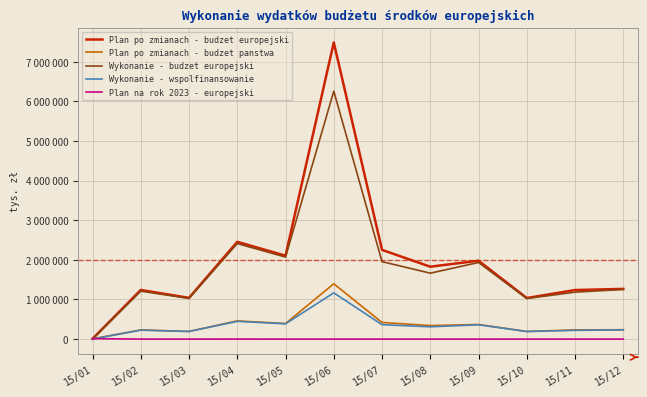

Reading right to left, list all the values displayed in this chart.

Plan po zmianach - budzet europejski: 1267587.0	1239081.0	1037143.0	1979192.0	1828133.0	2252877.0	7490437.0	2105937.0	2455904.0	1041108.0	1240536.0	7316.0
Plan po zmianach - budzet panstwa: 236732.0	231413.0	193748.0	369411.0	341284.0	420353.0	1397425.0	393100.0	459853.0	194487.0	231684.0	7246.0
Wykonanie - budzet europejski: 1253018.9	1185133.3	1024686.3	1934411.7	1664587.1	1955821.2	6260844.9	2070955.4	2412425.8	1027268.6	1210195.7	0.0
Wykonanie - wspolfinansowanie: 233715.6	221053.5	191126.7	360974.2	310481.8	364781.0	1167781.0	386278.0	448349.6	191608.4	225728.2	0.0
Plan na rok 2023 - europejski: 402.0	402.0	402.0	402.0	402.0	406.0	402.0	402.0	646.0	402.0	402.0	11120.0